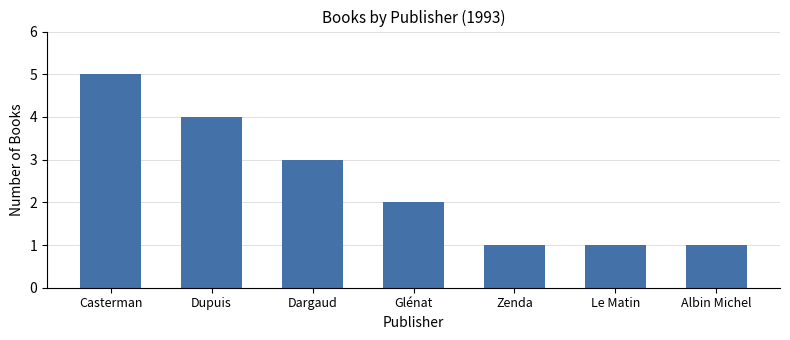

What is the difference between the maximum and minimum values?

4